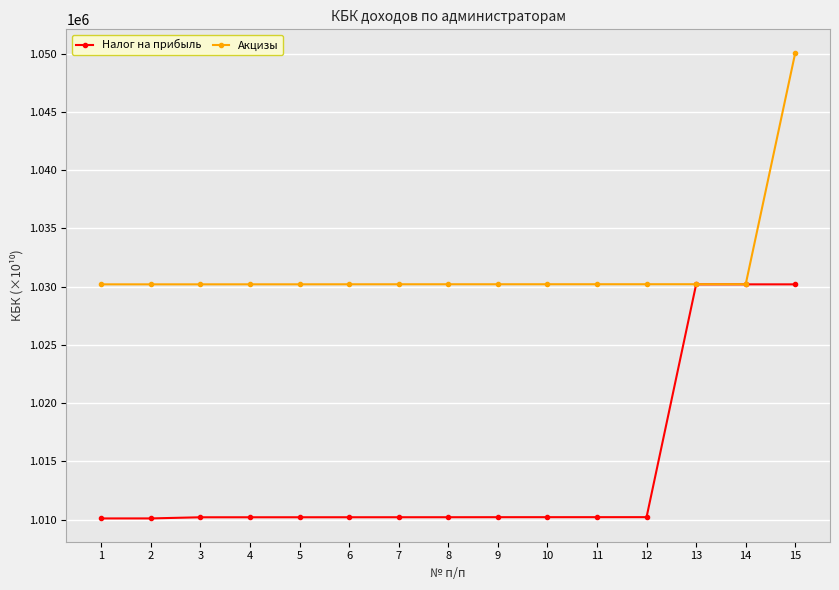

What is the value of the Акцизы point at the 6th from the left?

1030207.0